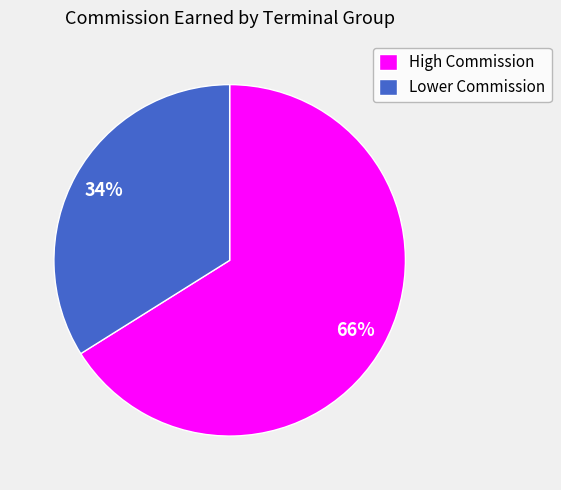

To the nearest percent, what percentage of the pie is Lower Commission?

34%